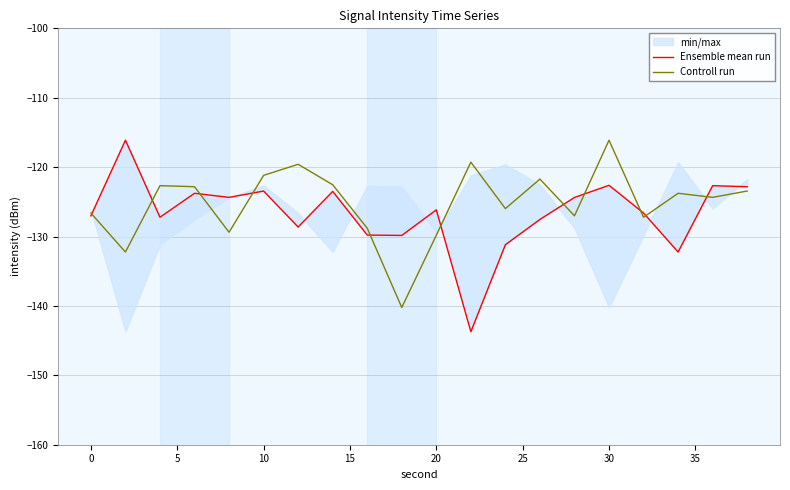

Which category has the highest value in the Controll run series?

30